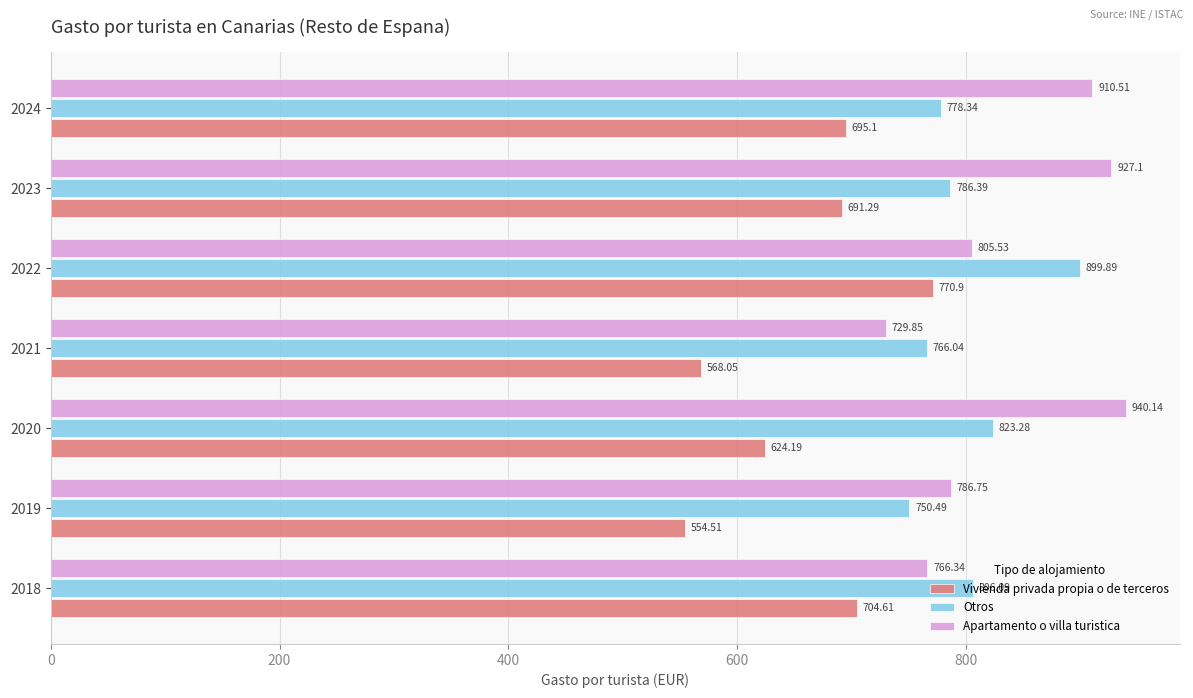

Which series changed the most between 2018 and 2021?

Vivienda privada propia o de terceros